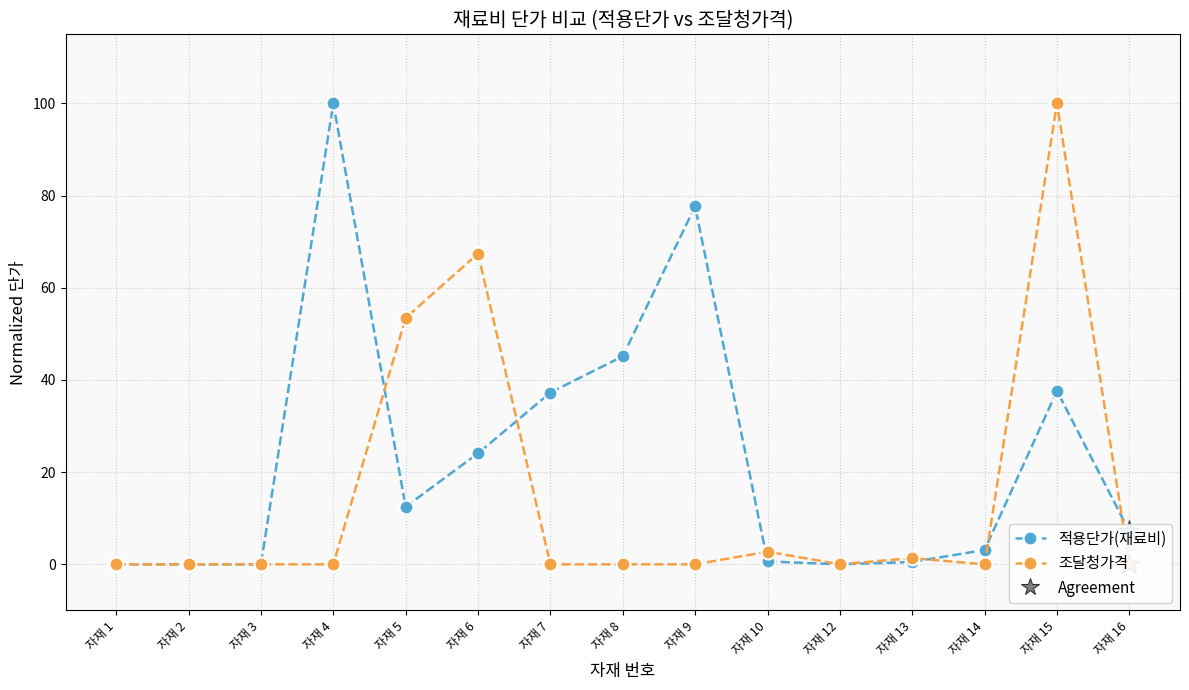

Which category has the lowest value across all series?

자재 1